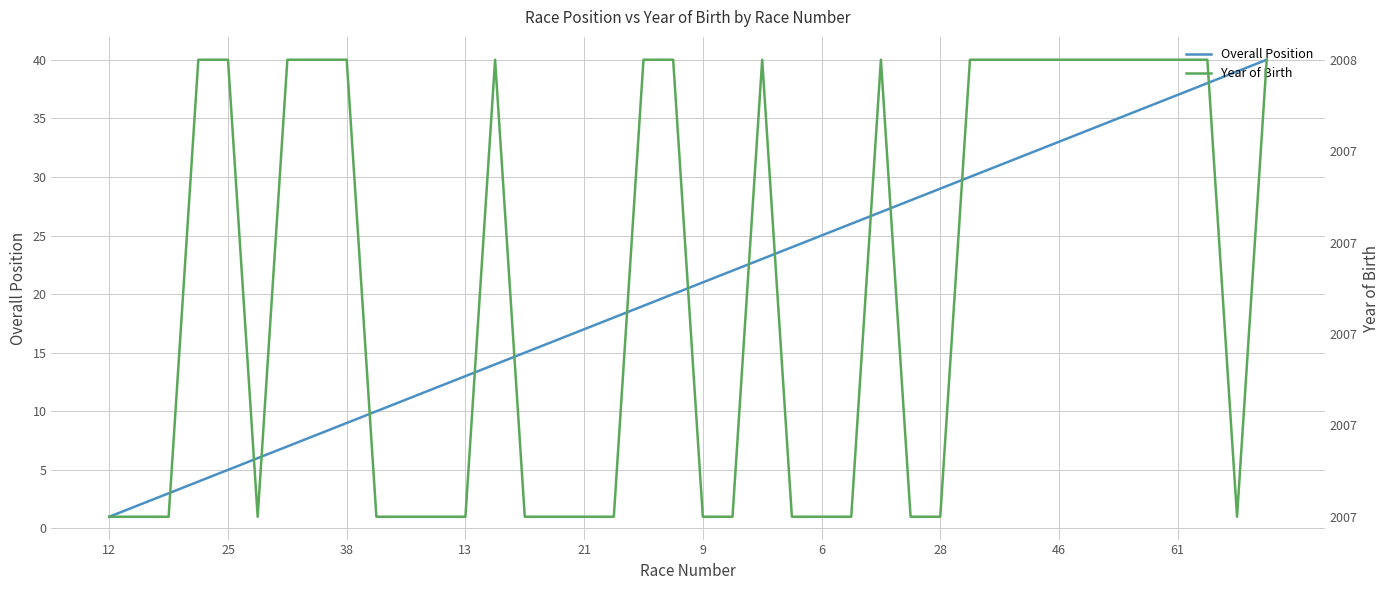

At 23, list the series in order from smallest to largest.

Overall Position, Year of Birth